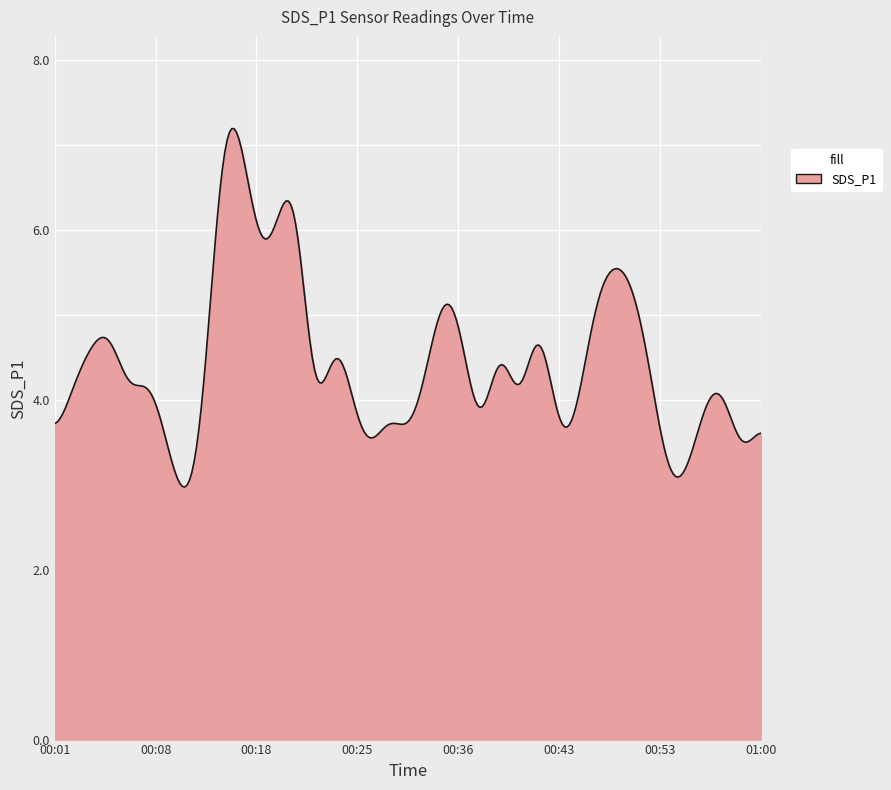

How many lines are shown in the chart?

1